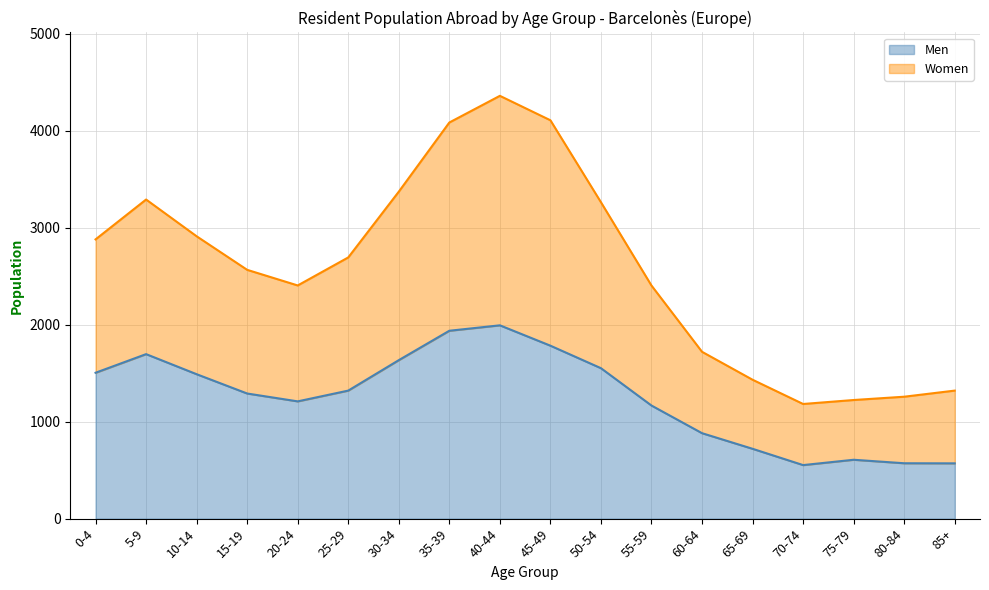

What is the greatest value displayed?

4359